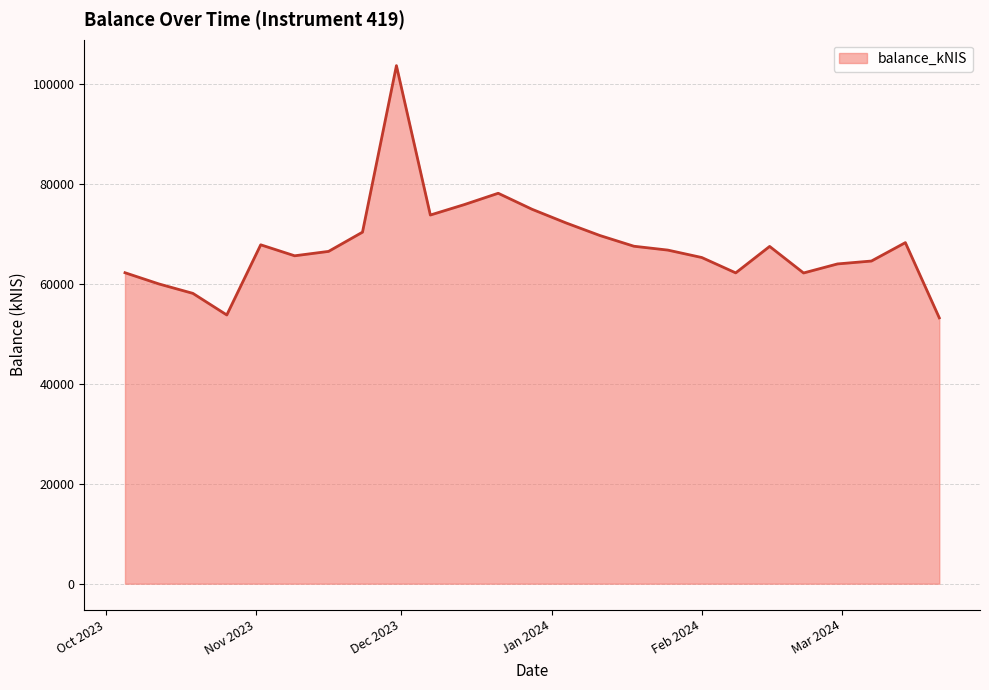

What is the minimum value shown in the chart?

53164.2